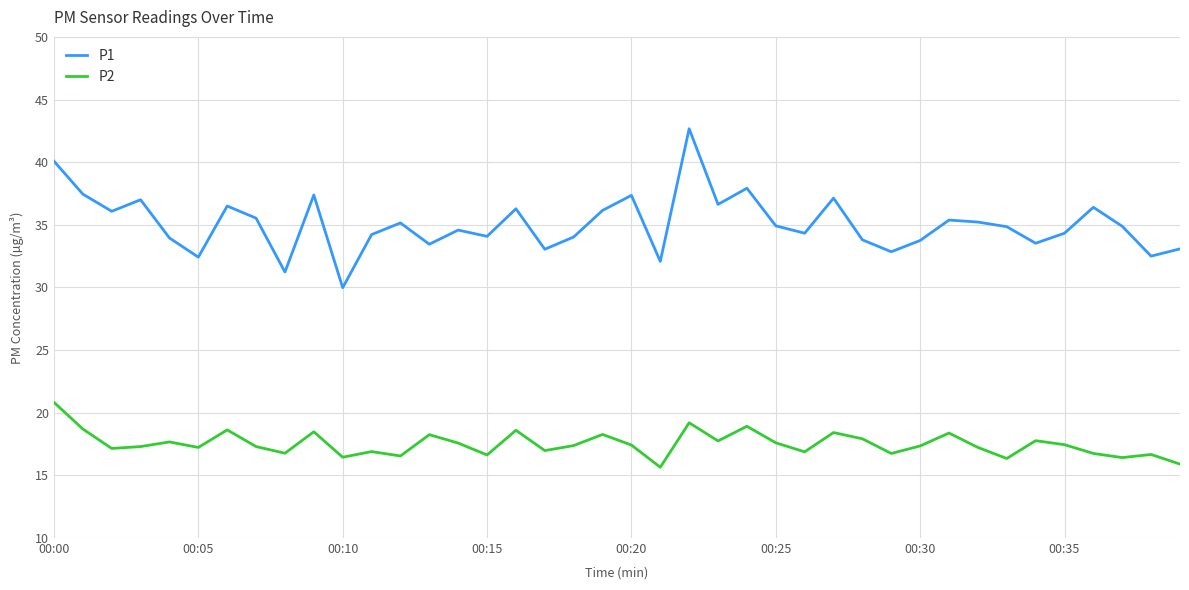

What is the maximum value for P1?

42.7